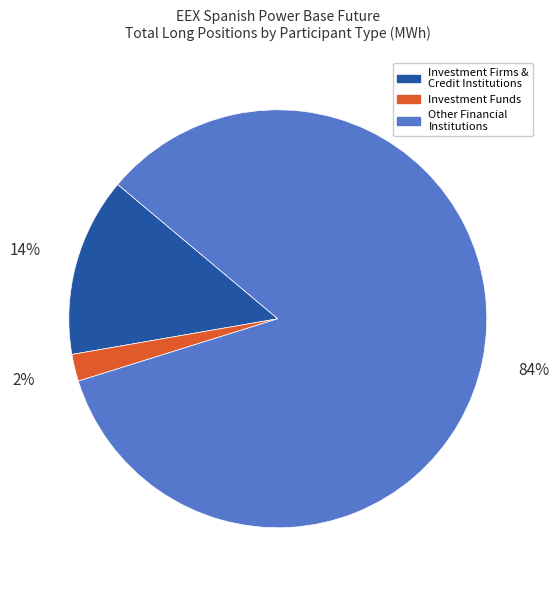

To the nearest percent, what is the average slice percentage?

33%